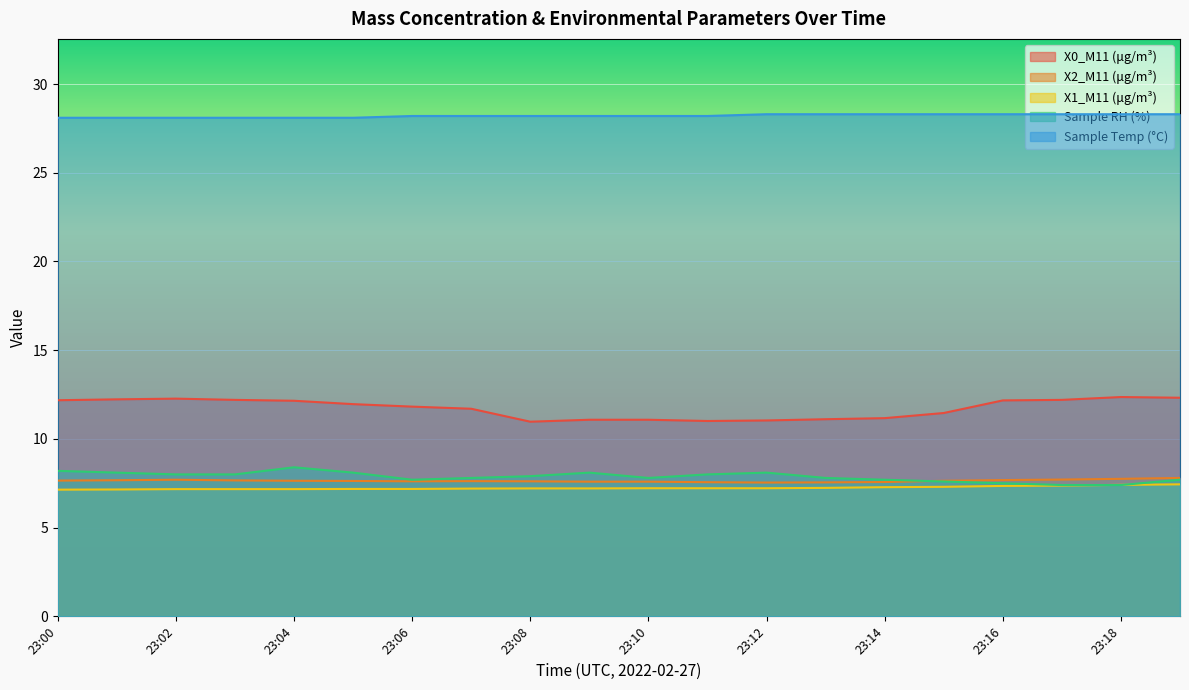

What is the highest value of the X1_M11 (μg/m³) series?

7.4